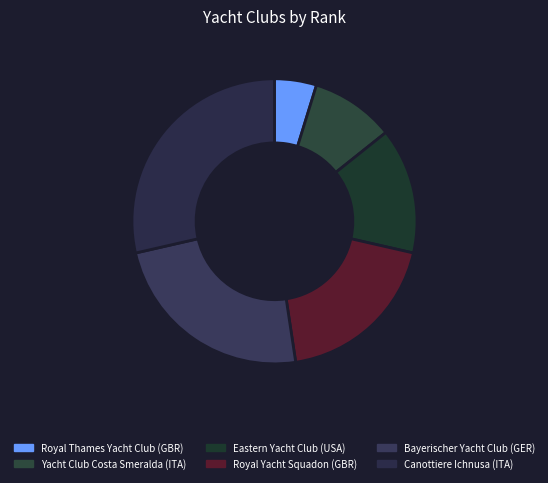

What is the smallest slice in the pie chart?

Royal Thames Yacht Club (GBR)